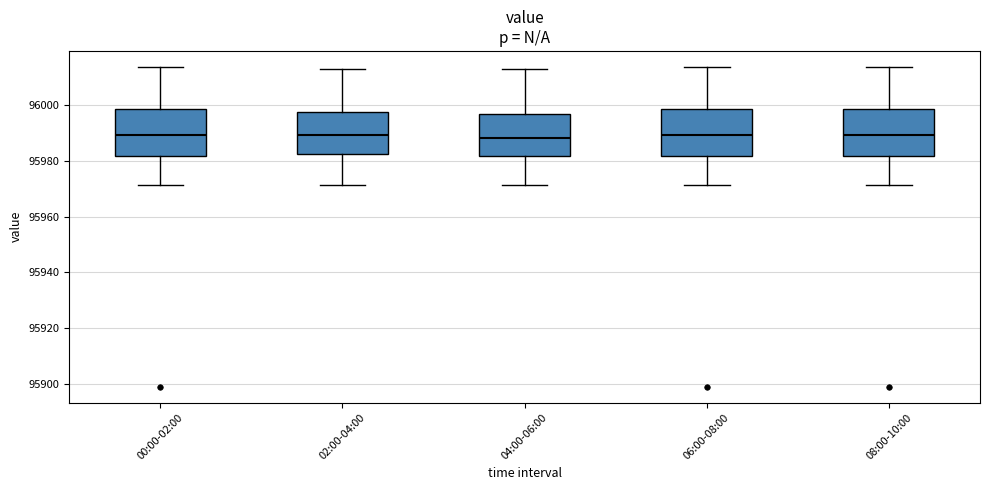

Reading left to right, read every box against the y-axis: the position of its median line, the range the box covers, and the ends of its whiskers. The values are not printed on the chart, so give them approximately, as read against the axis.

00:00-02:00: median 95990, box 95982 to 95998, whiskers 95972 to 96014
02:00-04:00: median 95990, box 95982 to 95998, whiskers 95972 to 96012
04:00-06:00: median 95988, box 95982 to 95996, whiskers 95972 to 96012
06:00-08:00: median 95990, box 95982 to 95998, whiskers 95972 to 96014
08:00-10:00: median 95990, box 95982 to 95998, whiskers 95972 to 96014